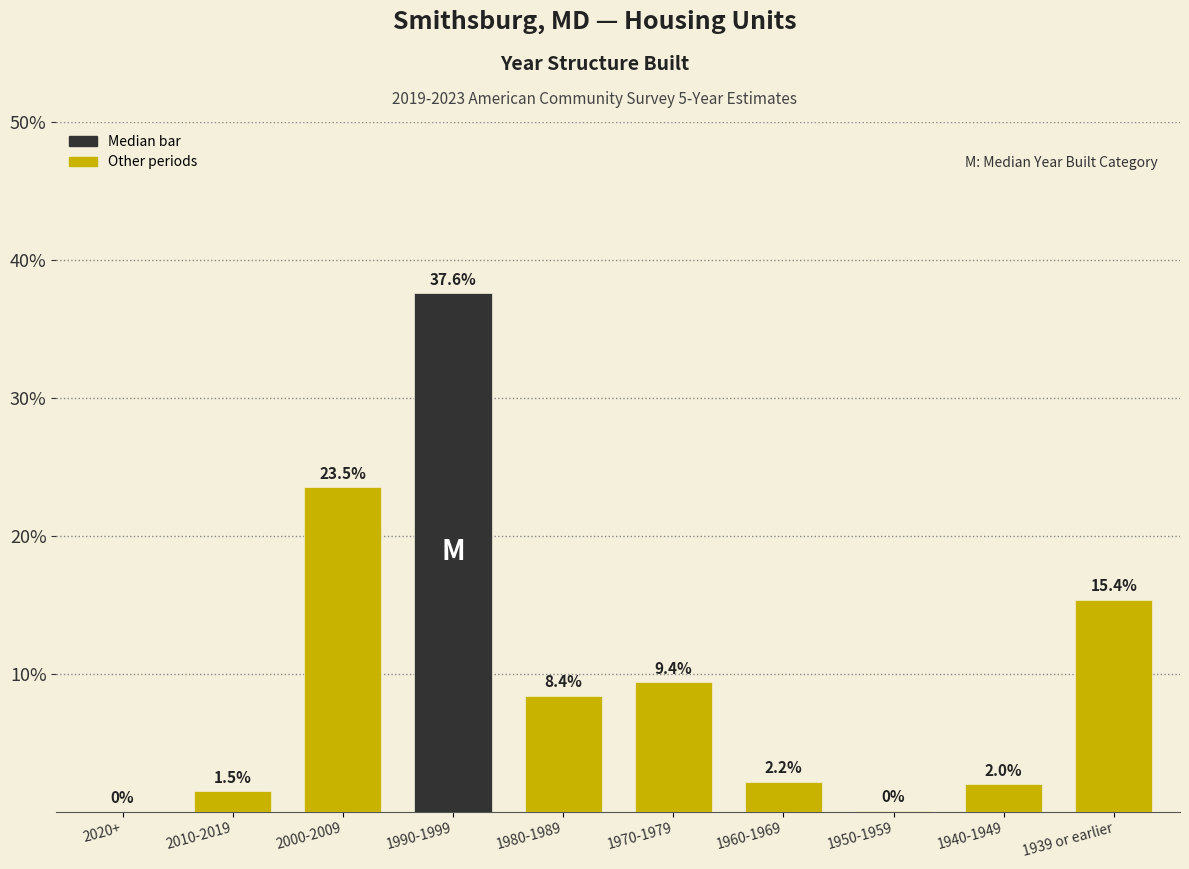

What is the change in value from 2000-2009 to 1980-1989?

-15.1